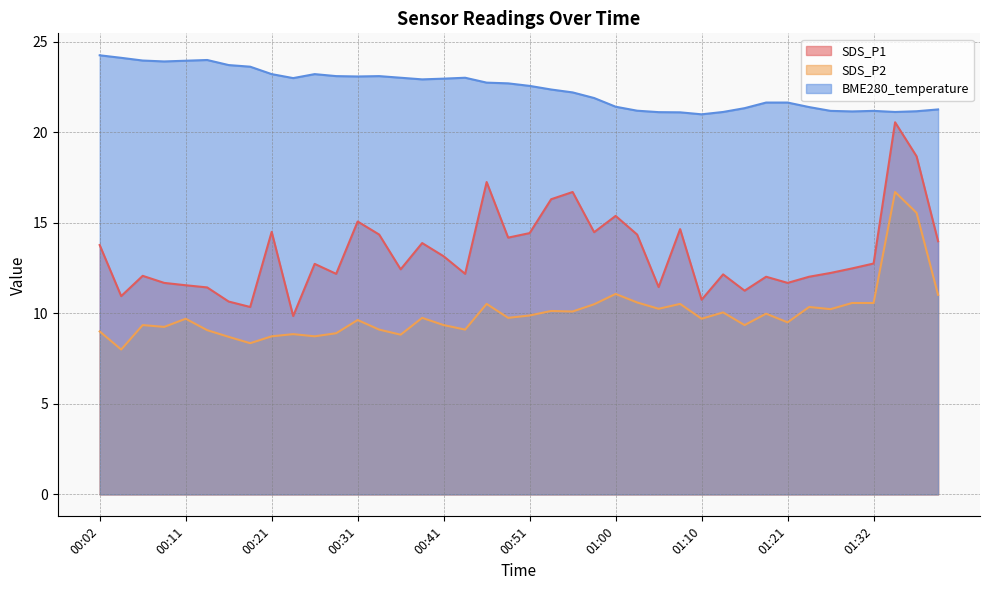

What is the label of the 6th point from the left?

00:14